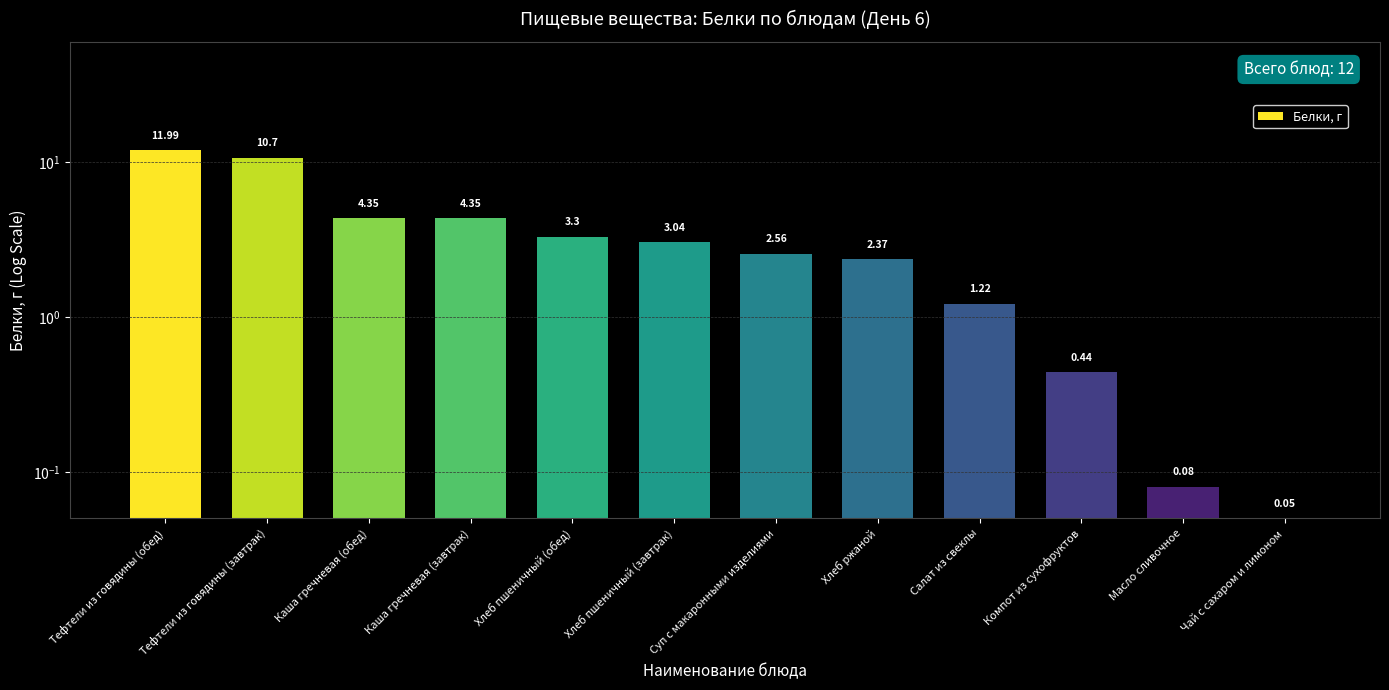

What is the greatest value displayed?

12.0